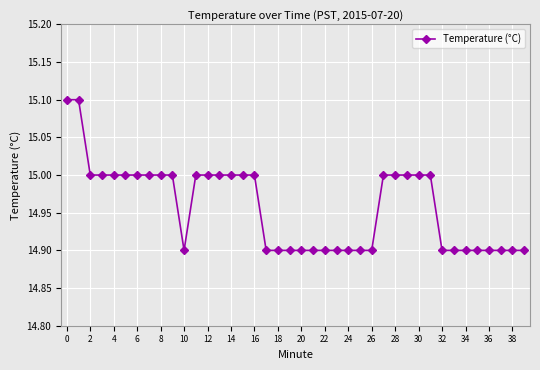

What is the value of the 14th point from the left?

15.0